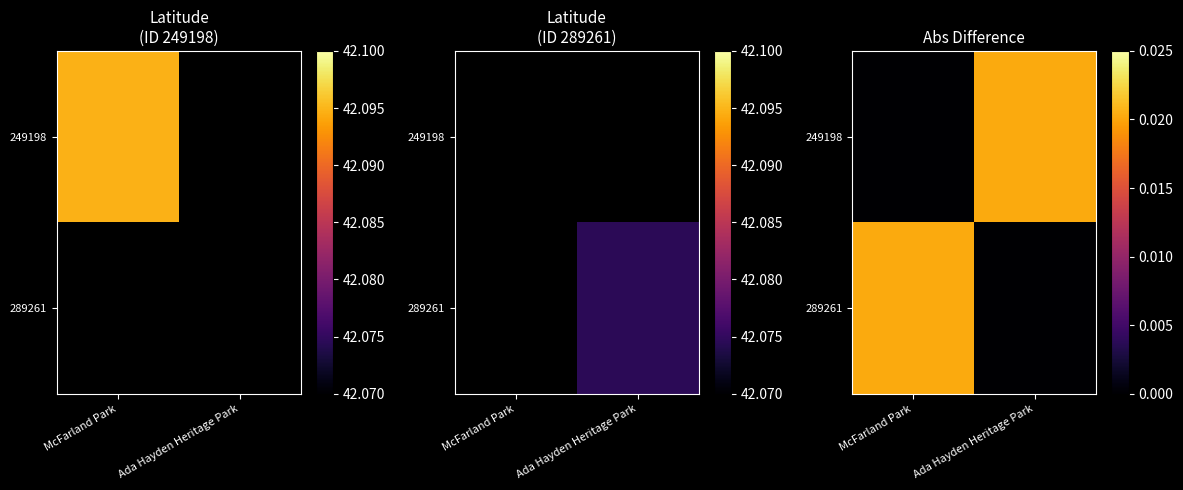

Which category has the highest value in the 289261 series?

McFarland Park